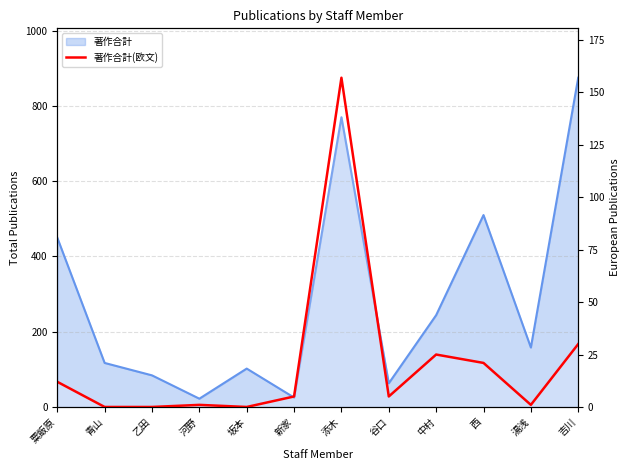

At which label does the data first exceed 5?

粟飯原